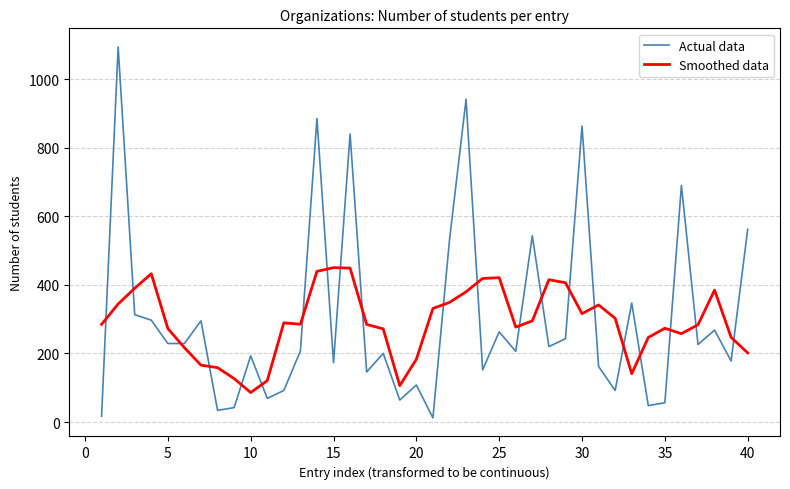

After their last crossing, which series has the higher values: Smoothed data or Actual data?

Actual data